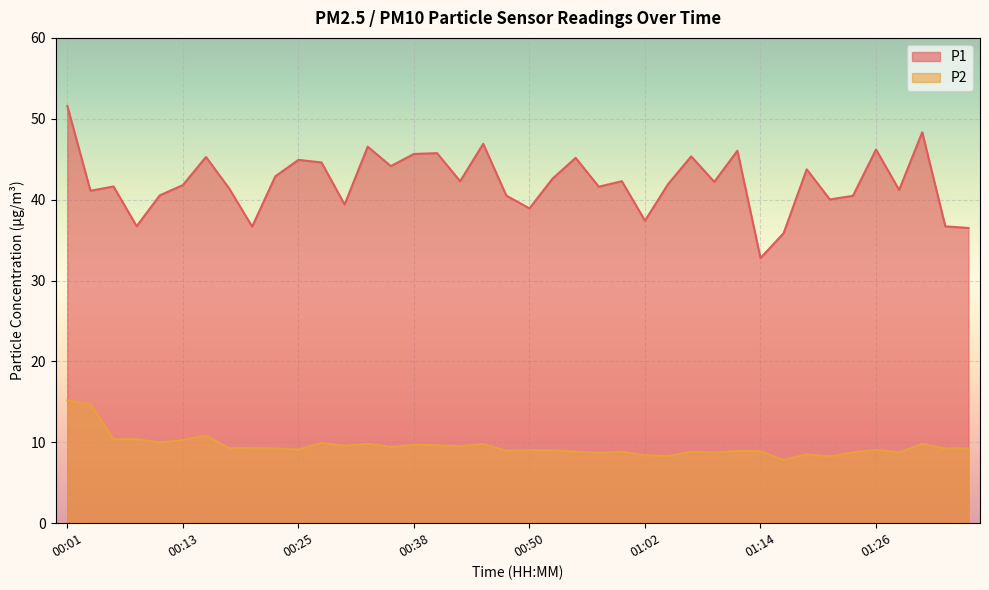

Where does the P2 series first go above 9?

00:01